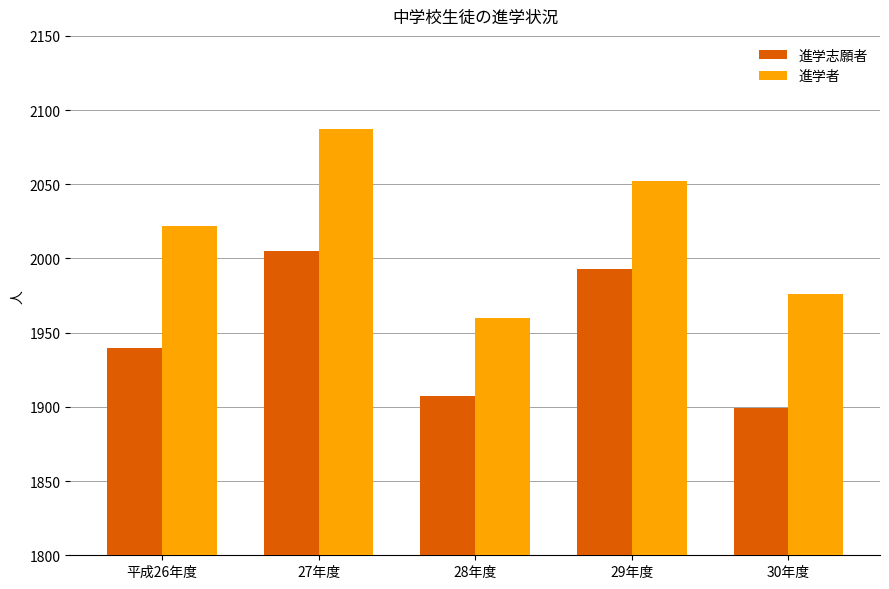

How many values in the 進学者 series are below 2022?

2